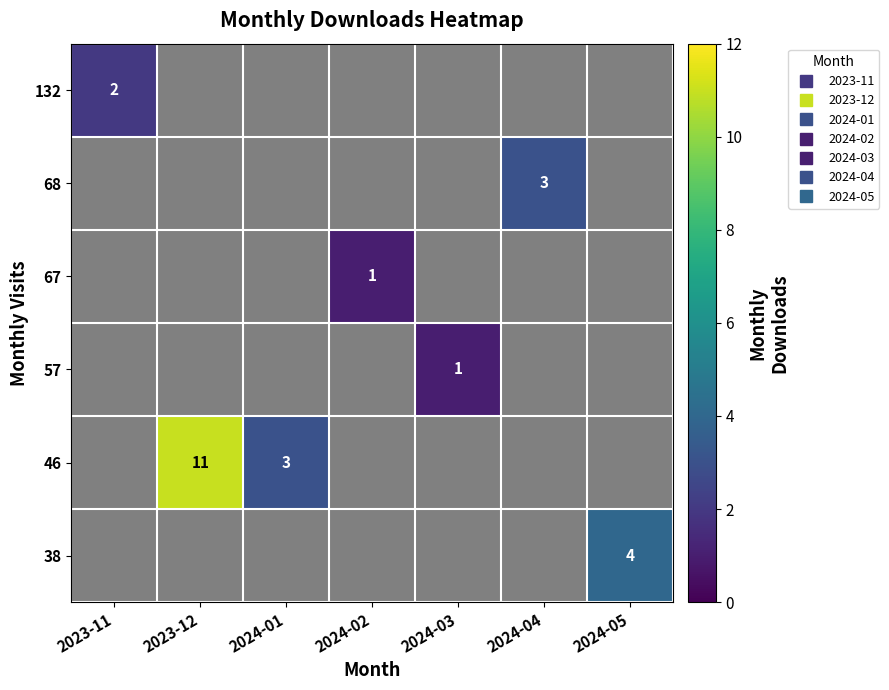

At which category does the chart reach its minimum across all series?

2024-02